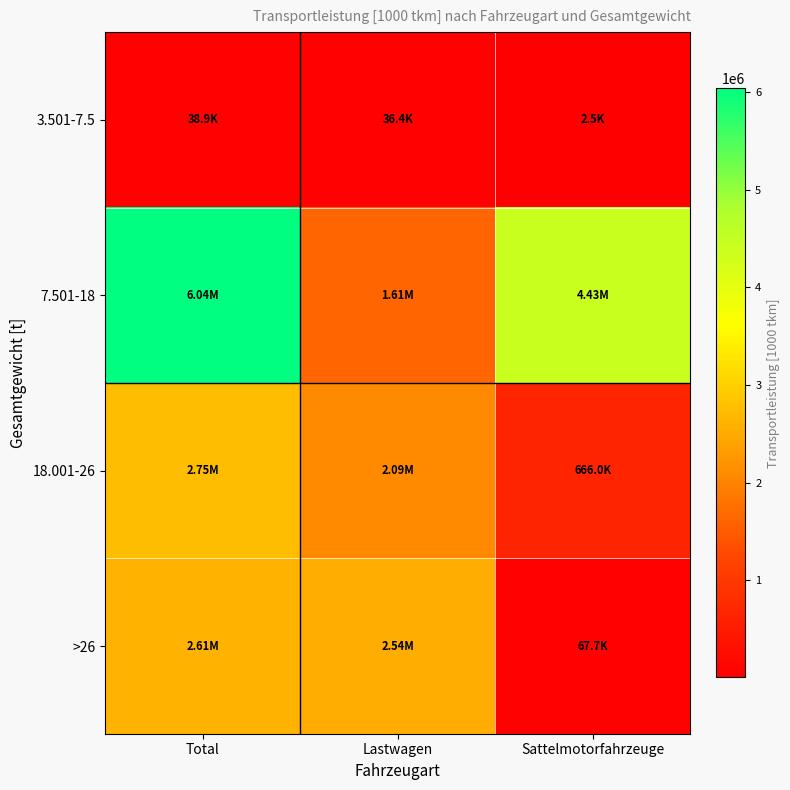

Which series has the largest range (max minus min)?

7.501-18